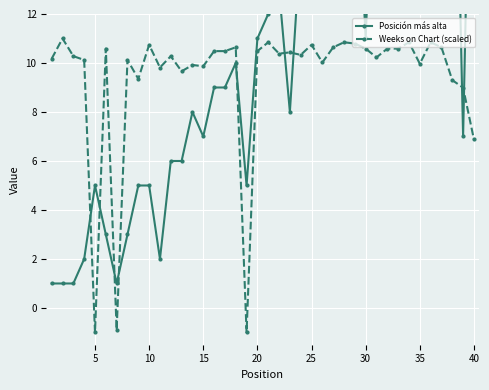

How many interior local peaks does the Posición más alta series have?

8